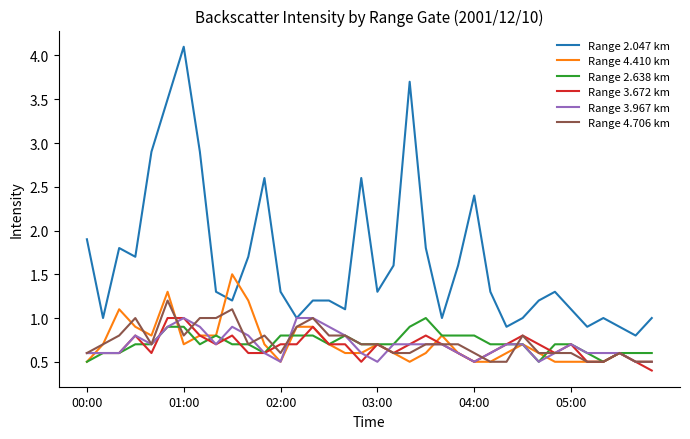

What is the maximum value shown in the chart?

4.1